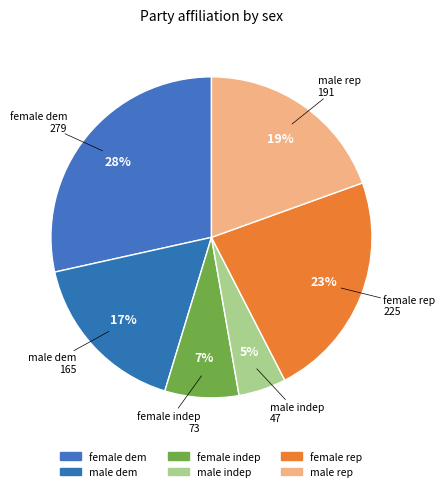

Rank the categories by value from lowest to highest.

male indep, female indep, male dem, male rep, female rep, female dem